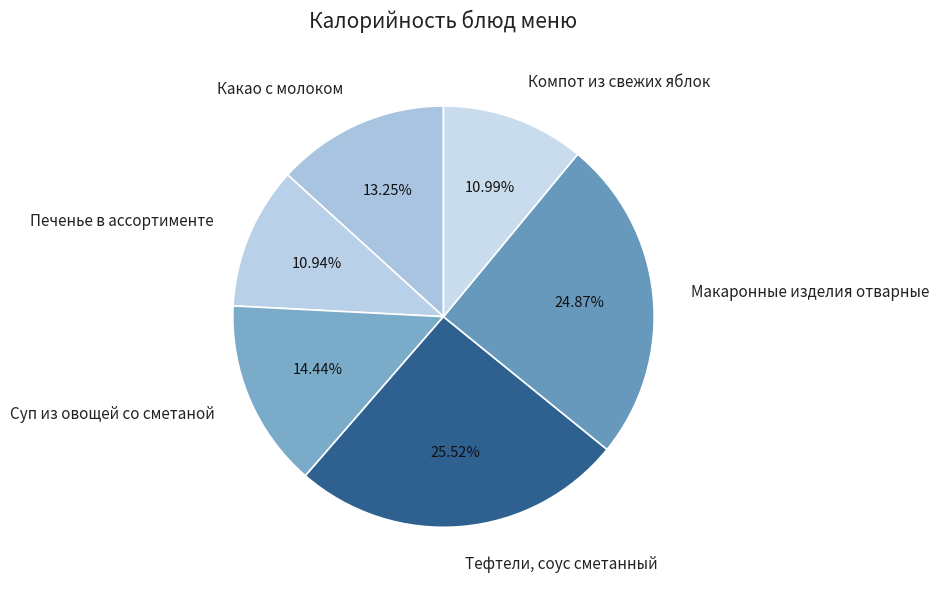

What percentage do Макаронные изделия отварные and Тефтели, соус сметанный together represent?

50.4%